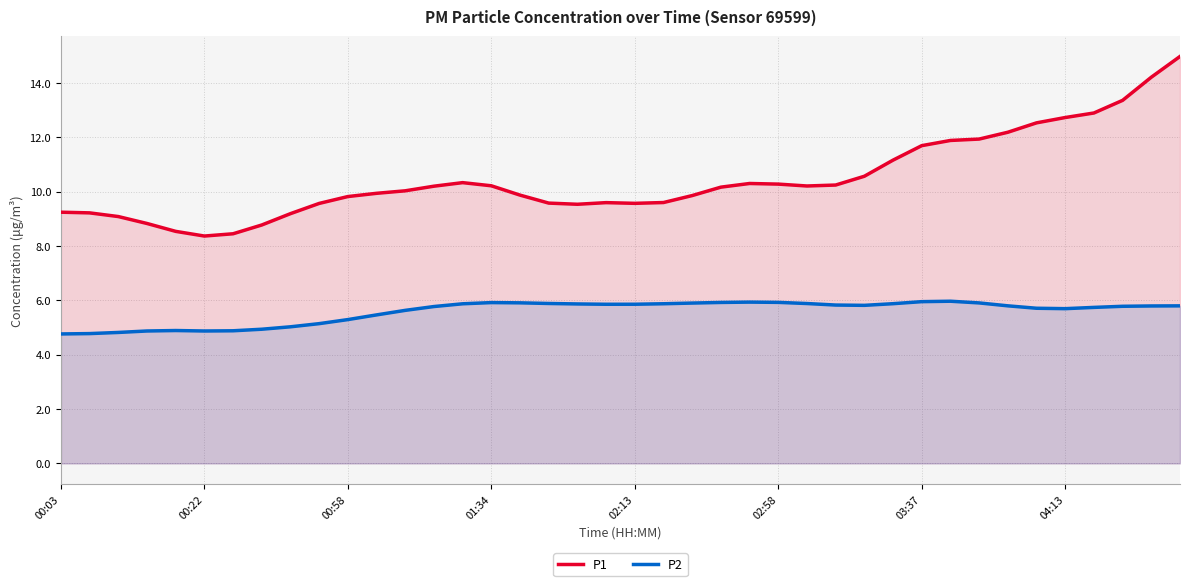

What is the greatest value displayed?

15.0